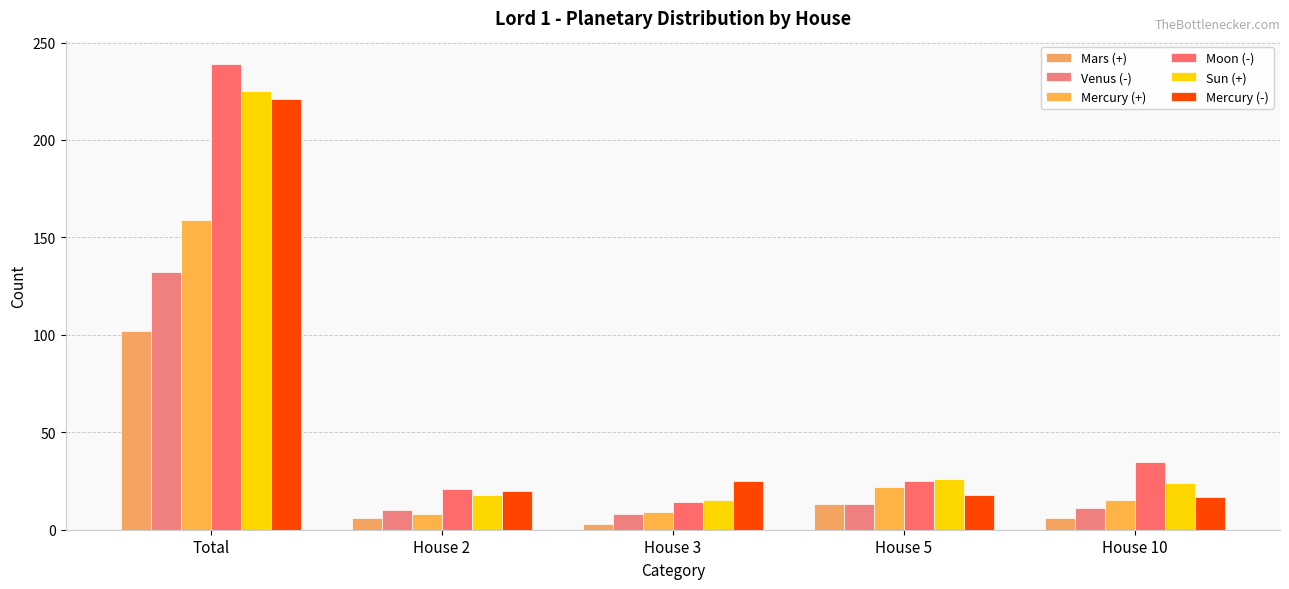

What is the difference between the highest and lowest values at House 5?

13